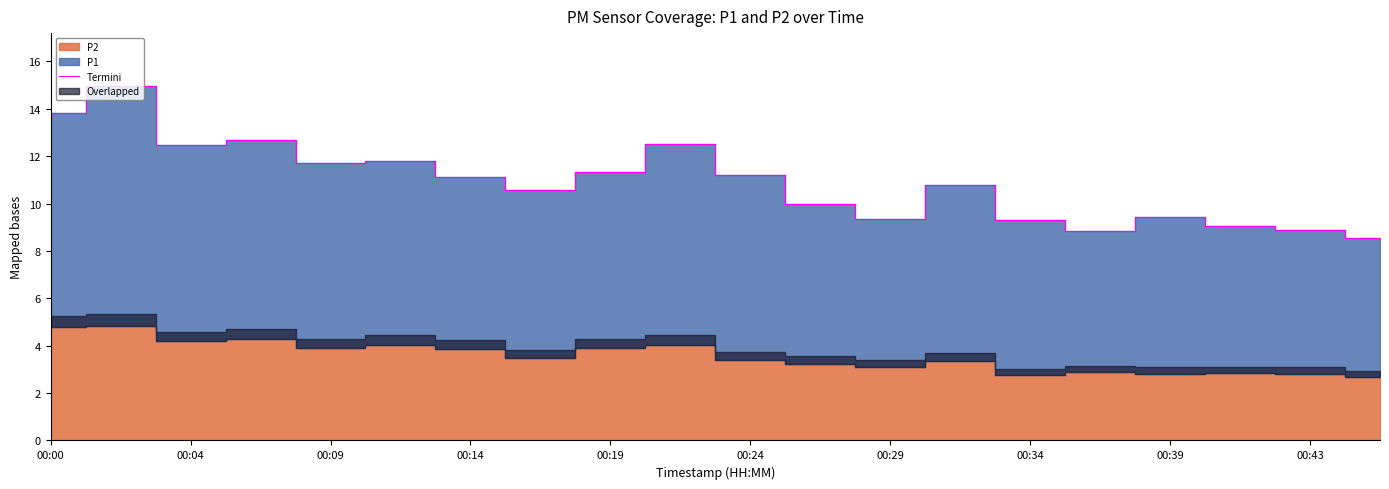

Reading right to left, extract all data points from this chart.

8.5	8.9	9.1	9.4	8.8	9.3	10.8	9.3	10.0	11.2	12.5	11.3	10.6	11.1	11.8	11.7	12.7	12.4	14.9	13.8